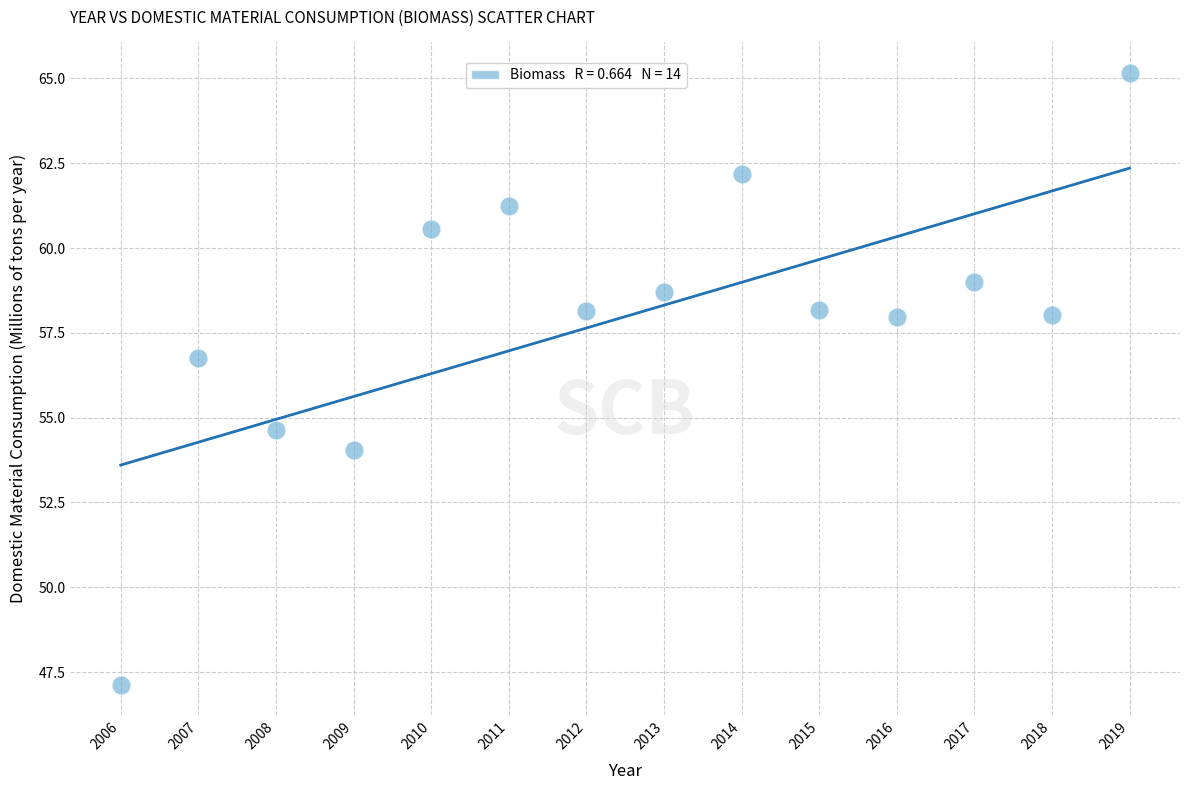

What is the range of X values (max minus min)?

13.0